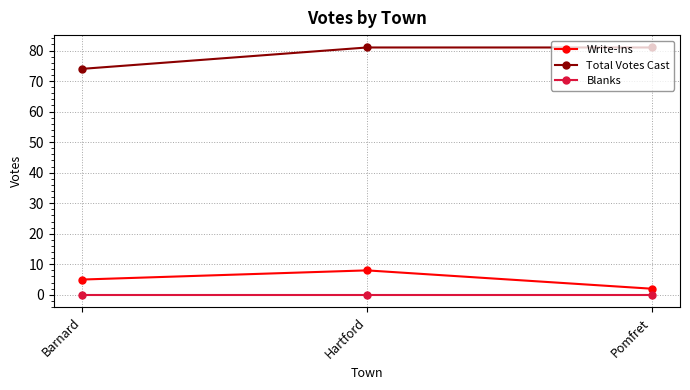

What is the spread (max minus min) of values at Pomfret?

81